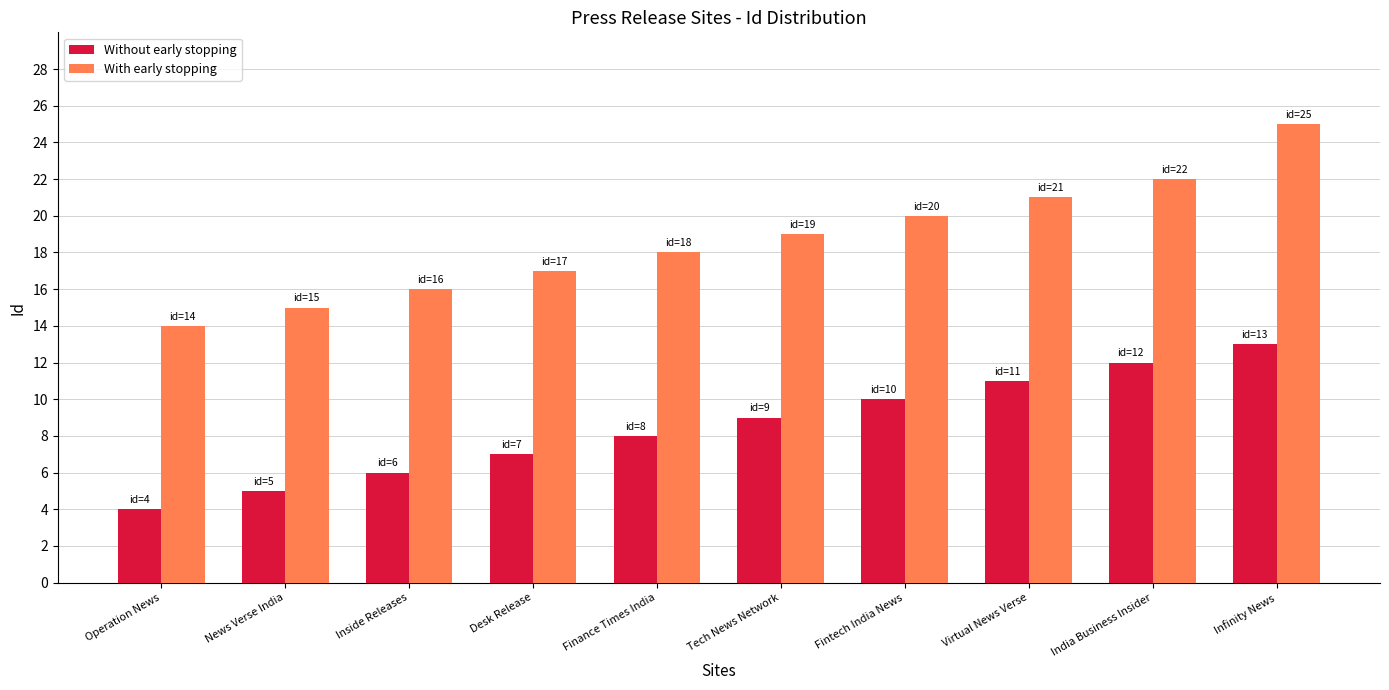

What is the label of the 8th bar from the left?

Virtual News Verse